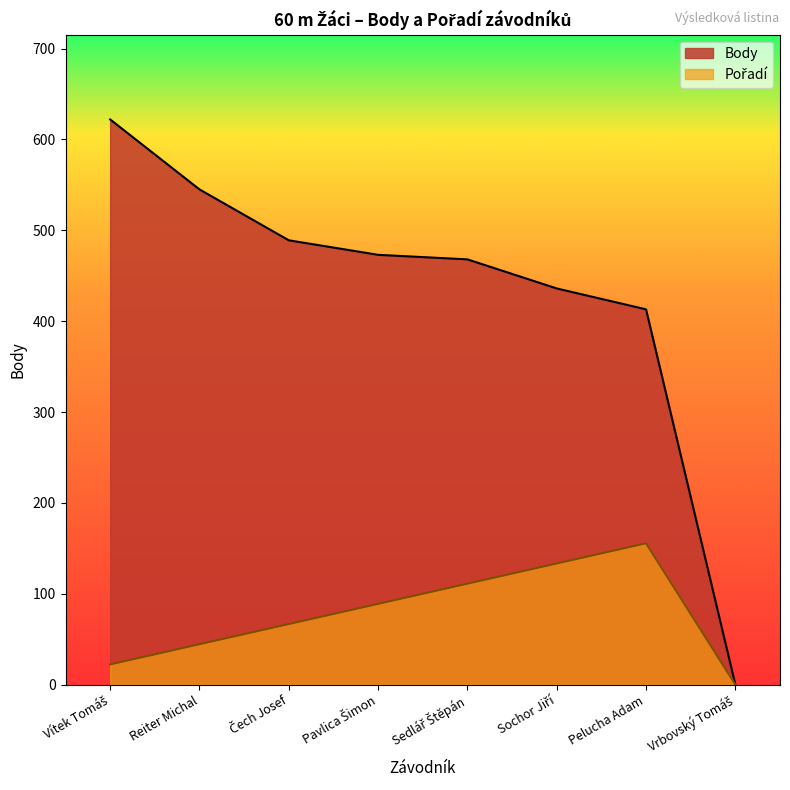

Reading right to left, list all the values displayed in this chart.

Body: Vrbovský Tomáš=0.0	Pelucha Adam=413.0	Sochor Jiří=436.0	Sedlář Štěpán=468.0	Pavlica Šimon=473.0	Čech Josef=489.0	Reiter Michal=545.0	Vítek Tomáš=622.0
Pořadí: Vrbovský Tomáš=0.0	Pelucha Adam=155.5	Sochor Jiří=133.3	Sedlář Štěpán=111.1	Pavlica Šimon=88.9	Čech Josef=66.6	Reiter Michal=44.4	Vítek Tomáš=22.2